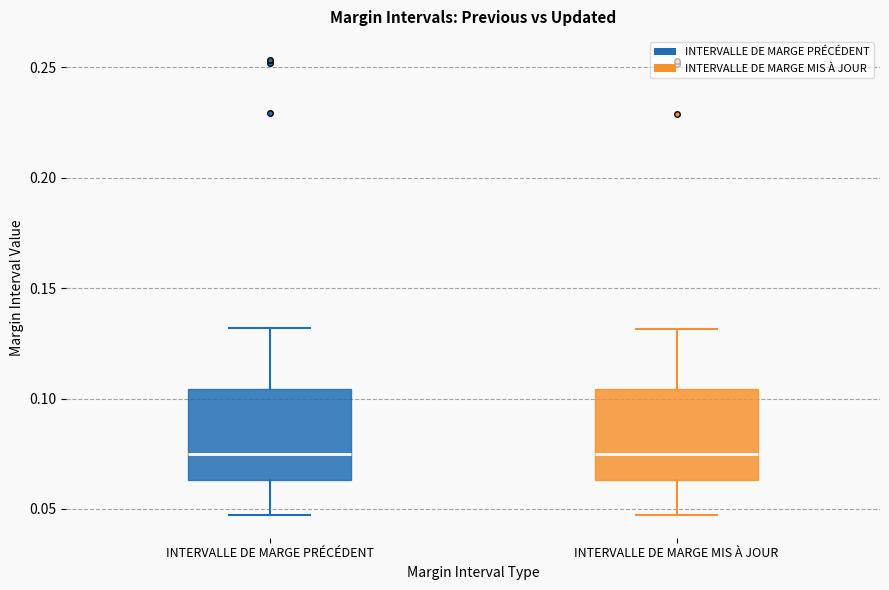

Reading left to right, transcribe this box plot: for each box, give where its median line is, the range the box spans, and where its two whiskers end, as read against the y-axis. The values are not printed on the chart, so give them approximately, as read against the axis.

INTERVALLE DE MARGE PRÉCÉDENT: median 0.075, box 0.065 to 0.105, whiskers 0.045 to 0.130
INTERVALLE DE MARGE MIS À JOUR: median 0.075, box 0.065 to 0.105, whiskers 0.045 to 0.130